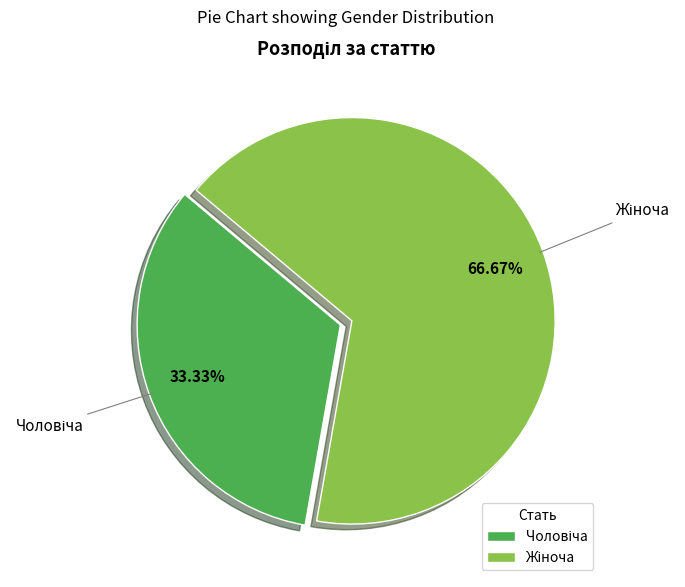

Is there any slice that represents more than half of the pie?

Yes